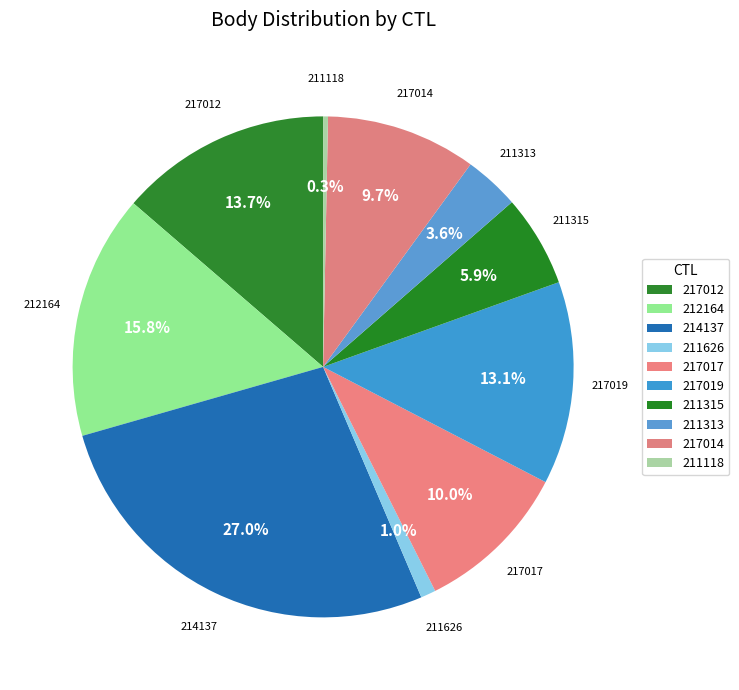

What percentage is NOT represented by 217012?

86.3%